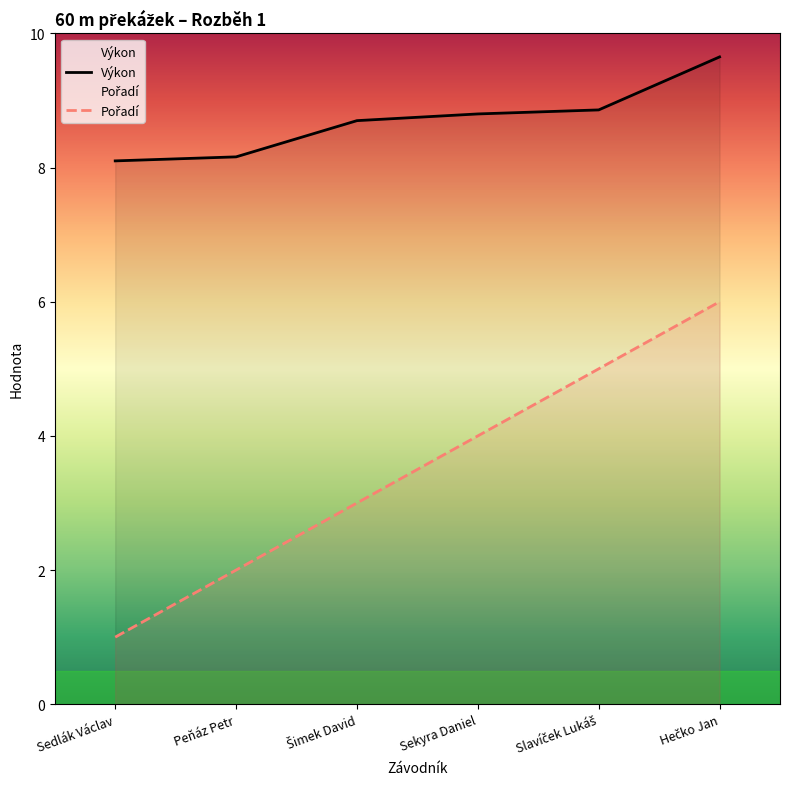

What is the sum of all Výkon values?

52.3